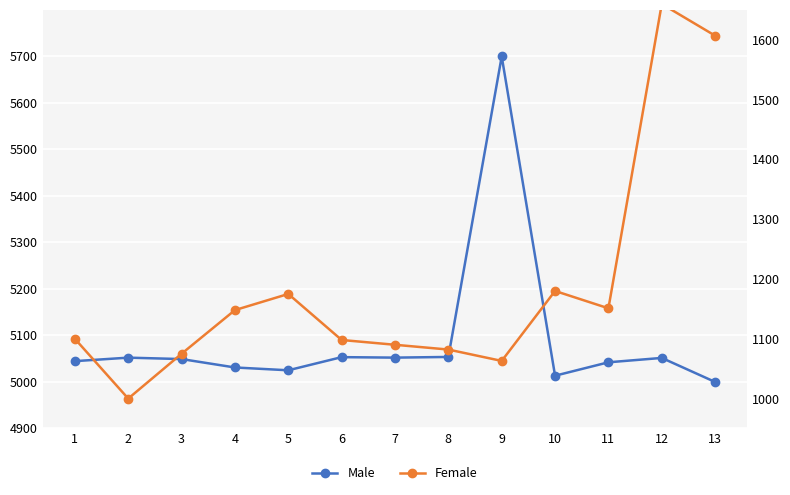

What is the lowest value of the Male series?

5000.0